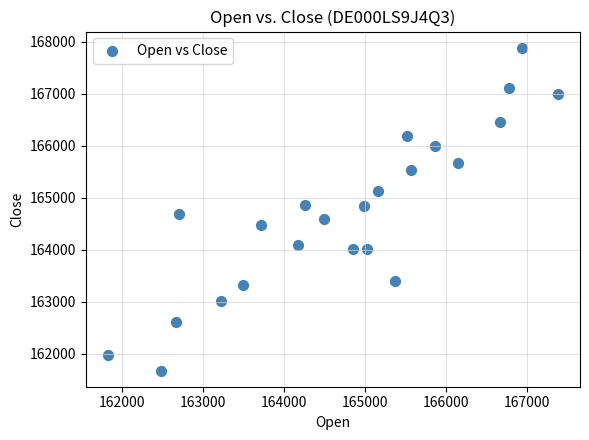

What is the range of X values (max minus min)?

5554